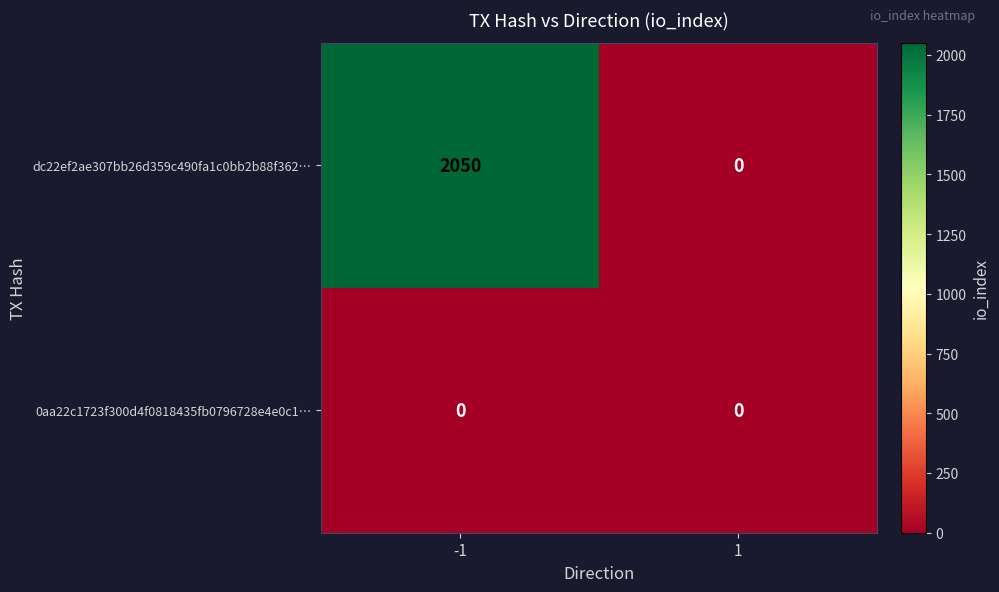

What is the maximum value for dc22ef2ae307bb26d359c490fa1c0bb2b88f362…?

2050